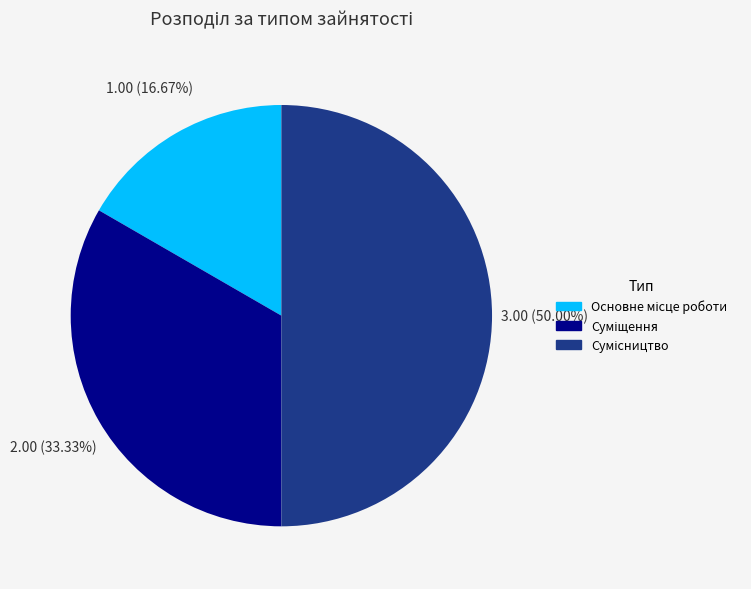

Which has a higher value, Основне місце роботи or Сумісництво?

Сумісництво